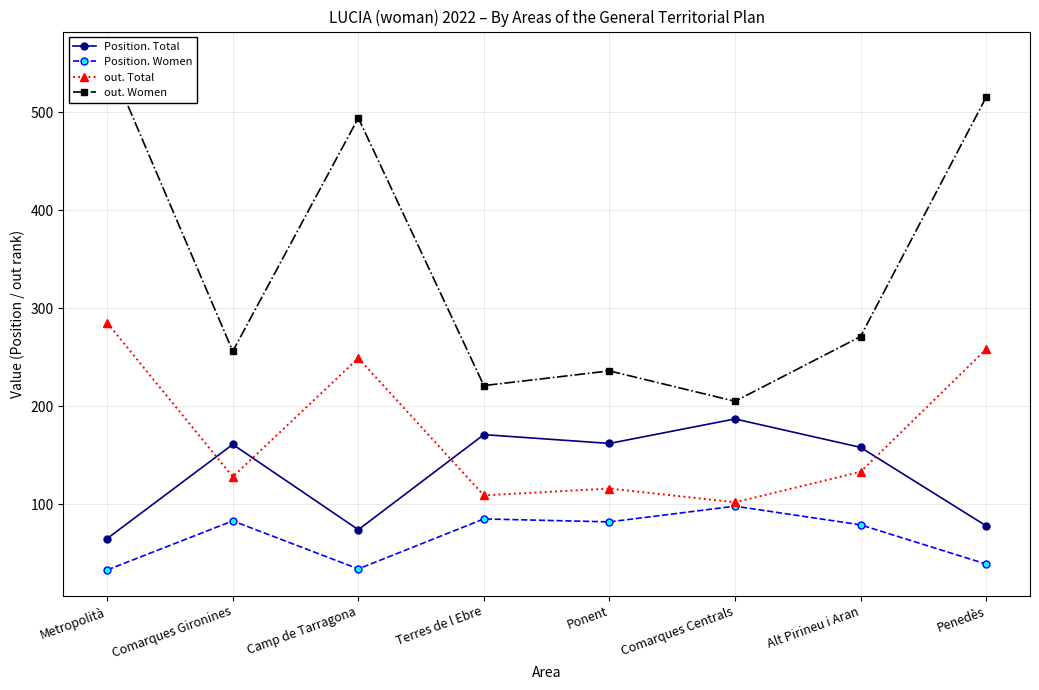

What are all the series names shown in the legend?

Position. Total, Position. Women, out. Total, out. Women